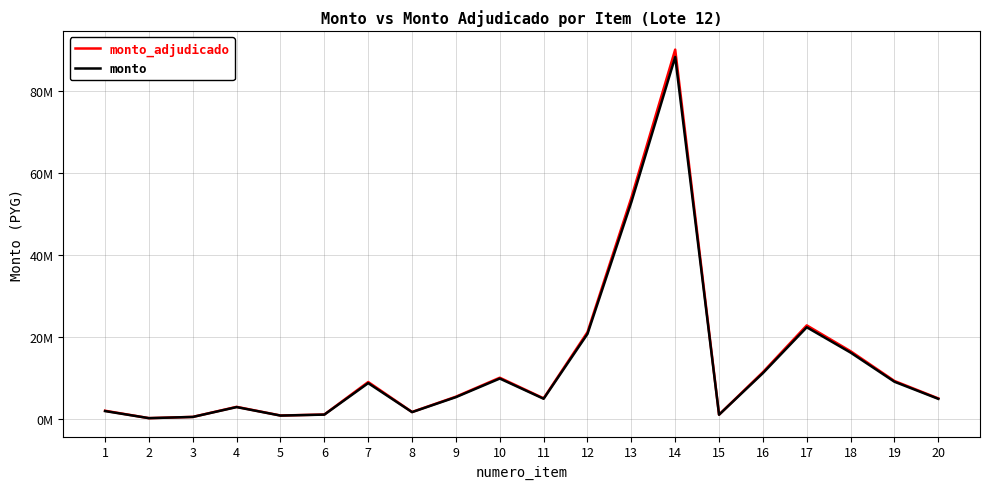

What is the difference between the second highest and second lowest values in the monto series?

52332000